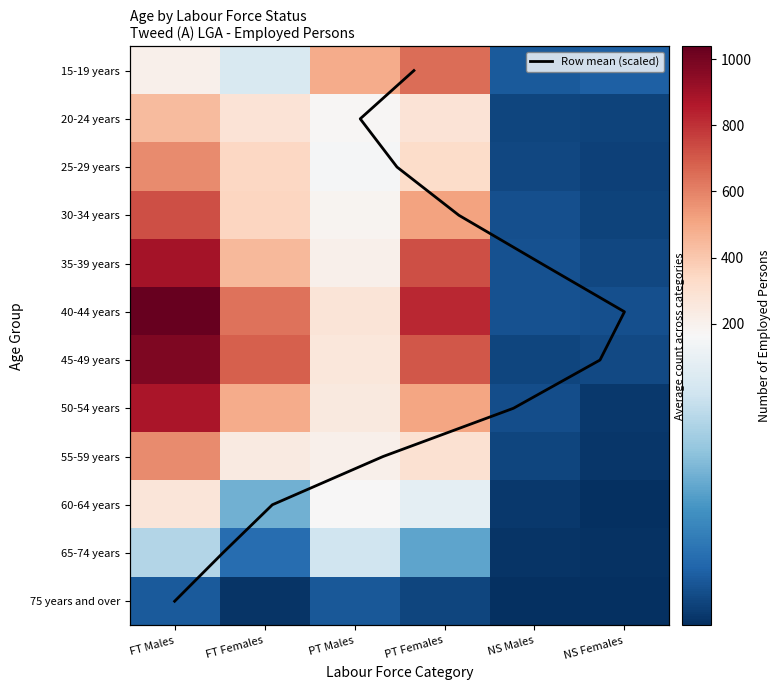

What is the average value of the 50-54 years series?

358